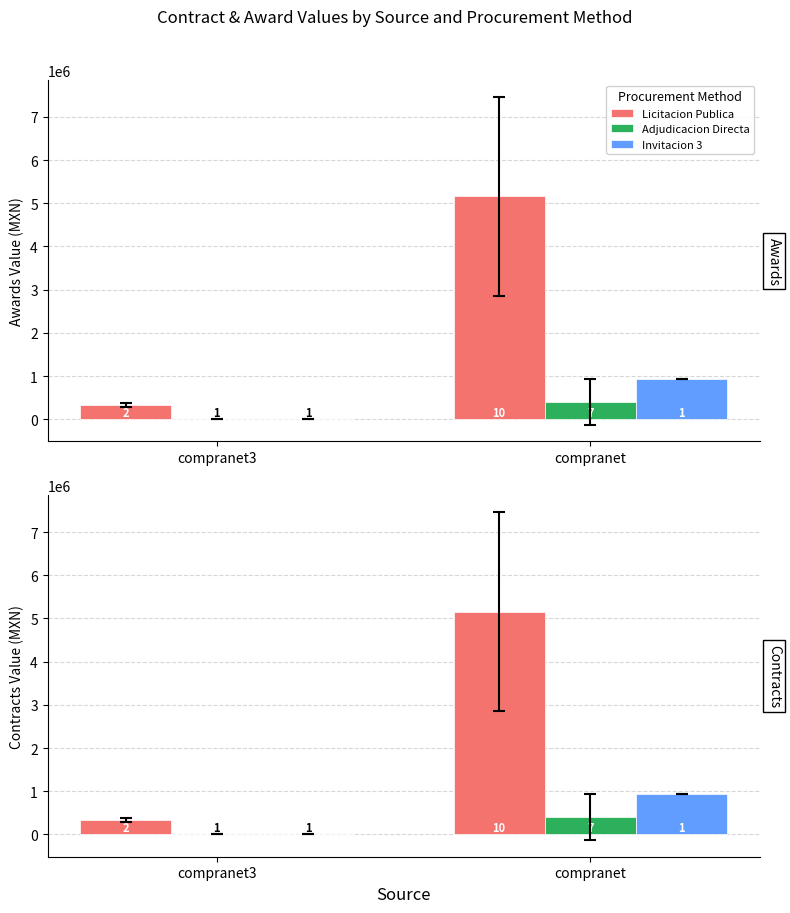

The value of Adjudicacion Directa at compranet is 85173.4. True or false?

False